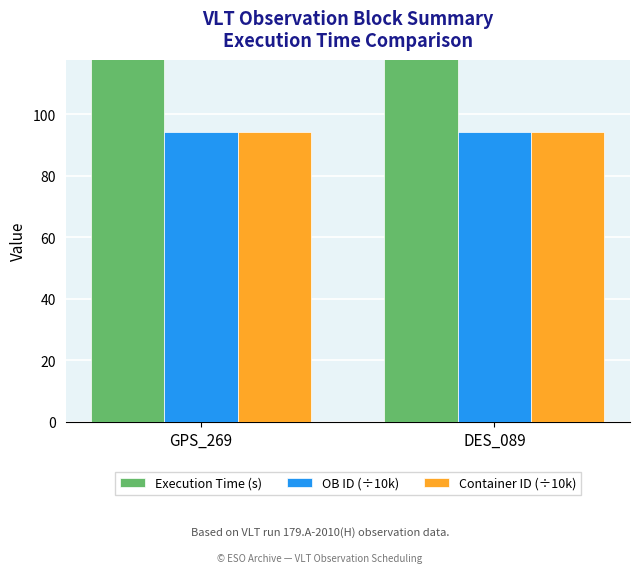

Count the number of categories in the chart.

2